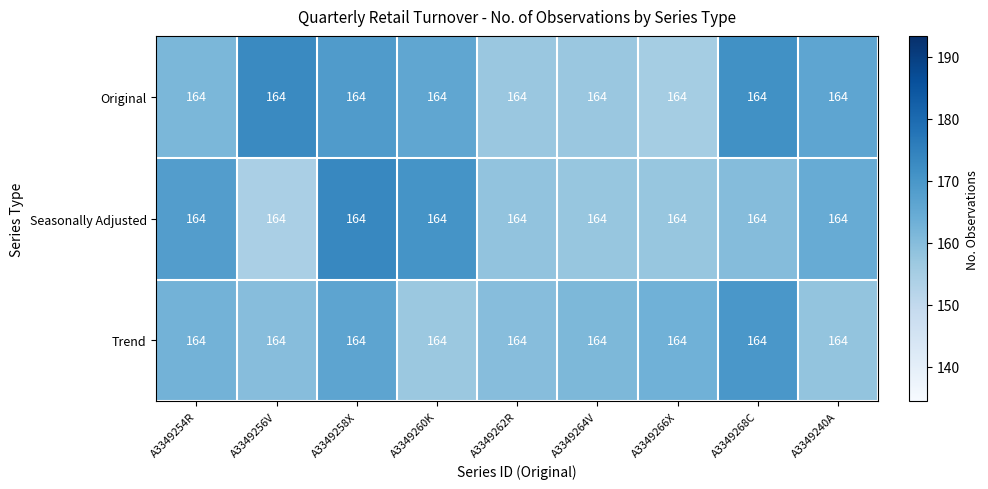

List the series in order of their peak value, highest first.

Seasonally Adjusted, Original, Trend